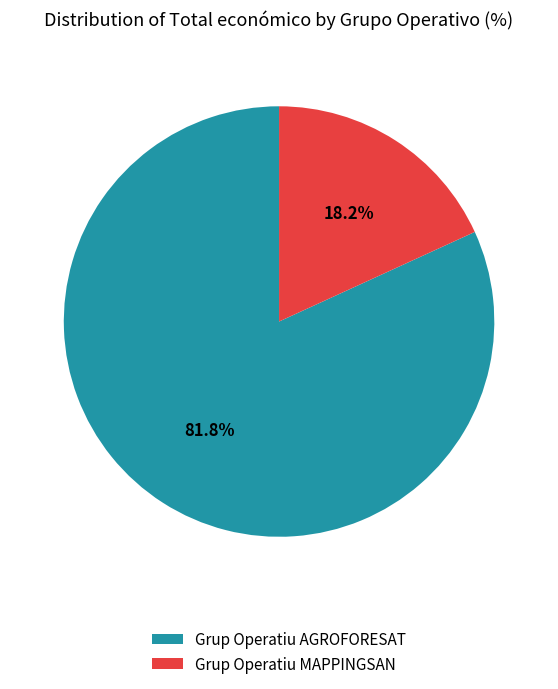

What is the total percentage of Grup Operatiu MAPPINGSAN and Grup Operatiu AGROFORESAT?

100.0%